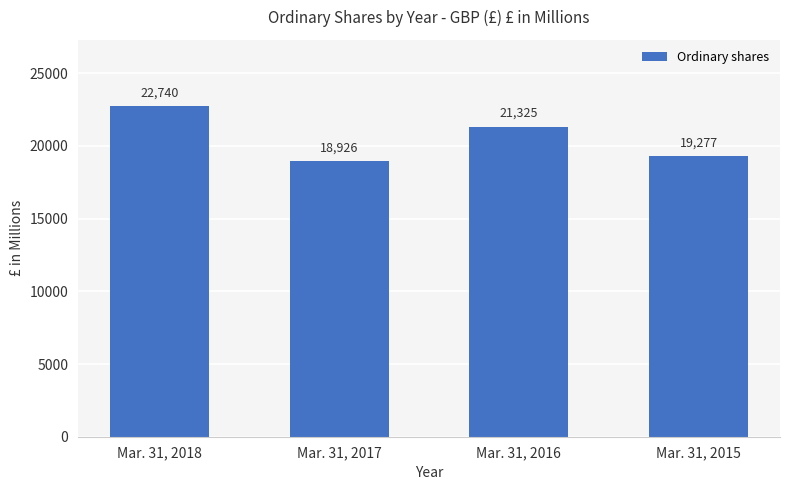

Are the bars grouped side by side (vs. stacked)?

No